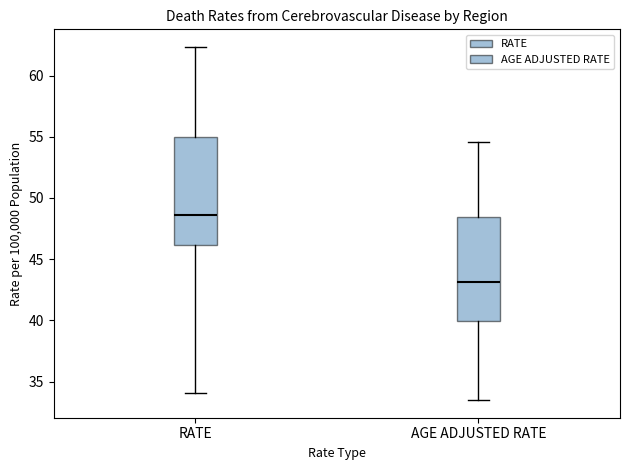

Reading left to right, transcribe this box plot: for each box, give where its median line is, the range the box spans, and where its two whiskers end, as read against the y-axis. The values are not printed on the chart, so give them approximately, as read against the axis.

RATE: median 48.5, box 46.0 to 55.0, whiskers 34.0 to 62.5
AGE ADJUSTED RATE: median 43.0, box 40.0 to 48.5, whiskers 33.5 to 54.5